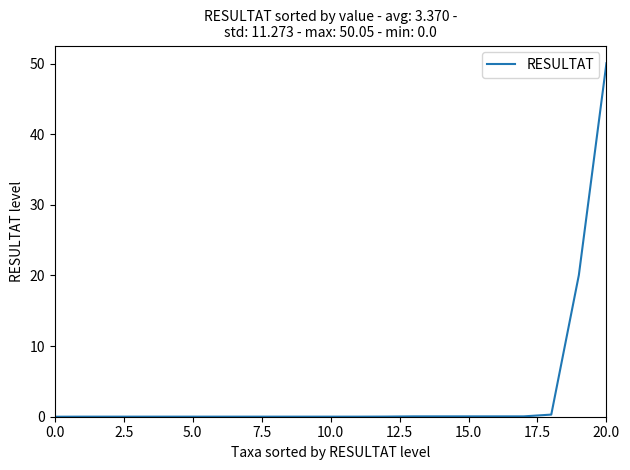

True or false: the data shows 27.4 at 20.0.

False